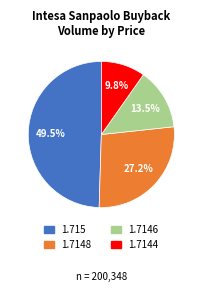

Which has a higher value, 1.7146 or 1.7148?

1.7148